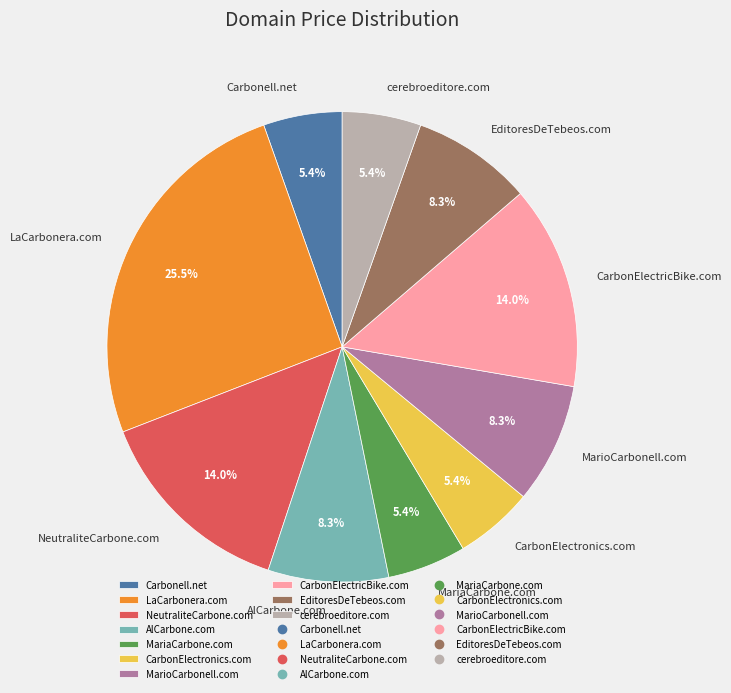

How many slices are in this pie chart?

10